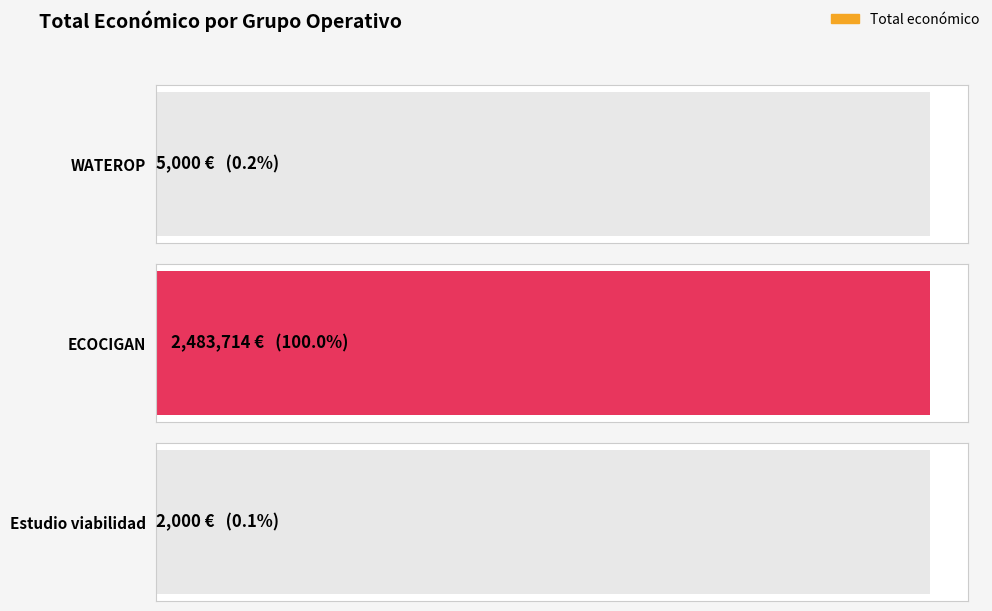

What is the approximate value at Estudio viabilidad, to the nearest 50?

2000